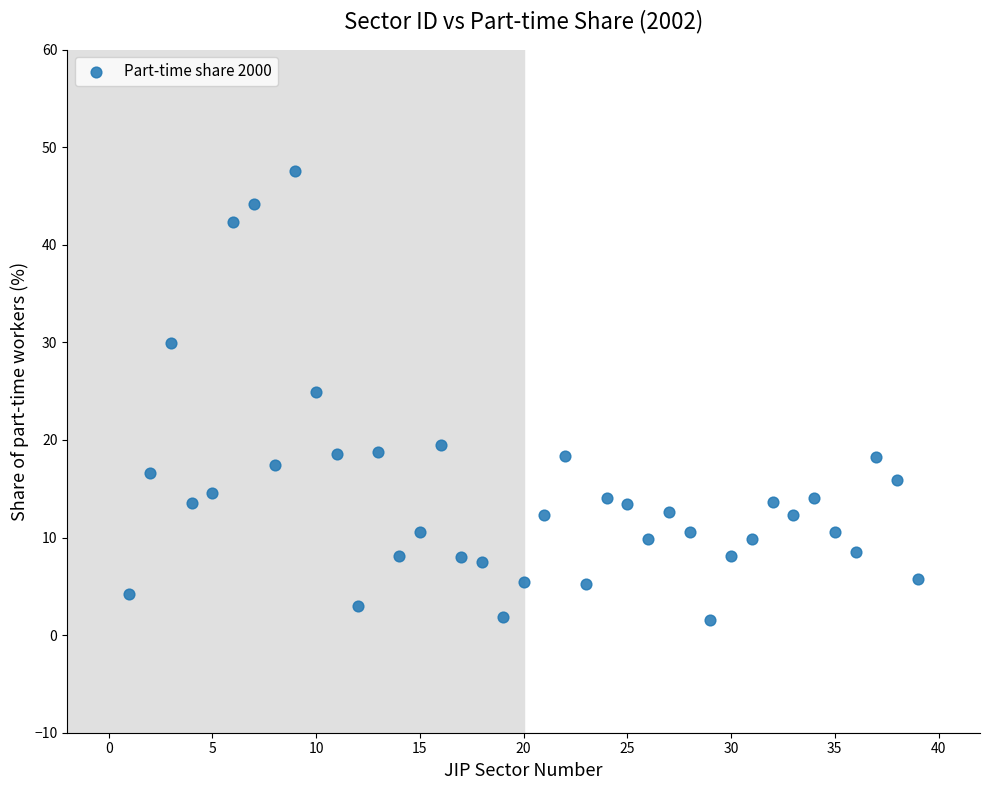

What Y value in the scatter plot is closest to 24?

24.9